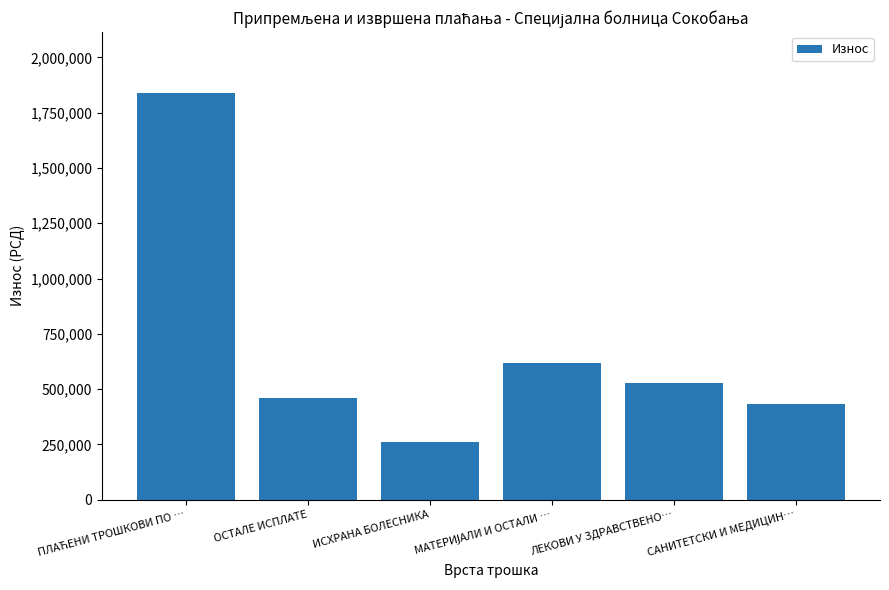

What is the maximum value shown in the chart?

1838655.2